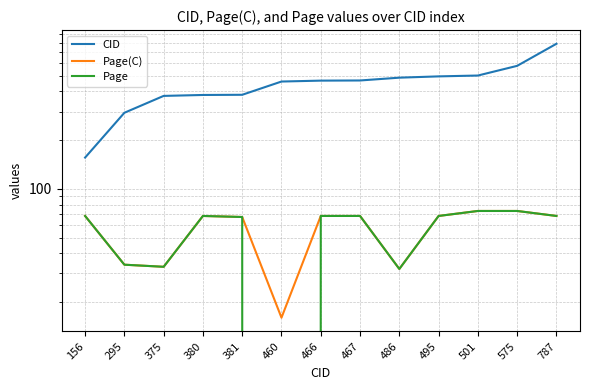

True or false: CID and Page intersect in this chart.

False